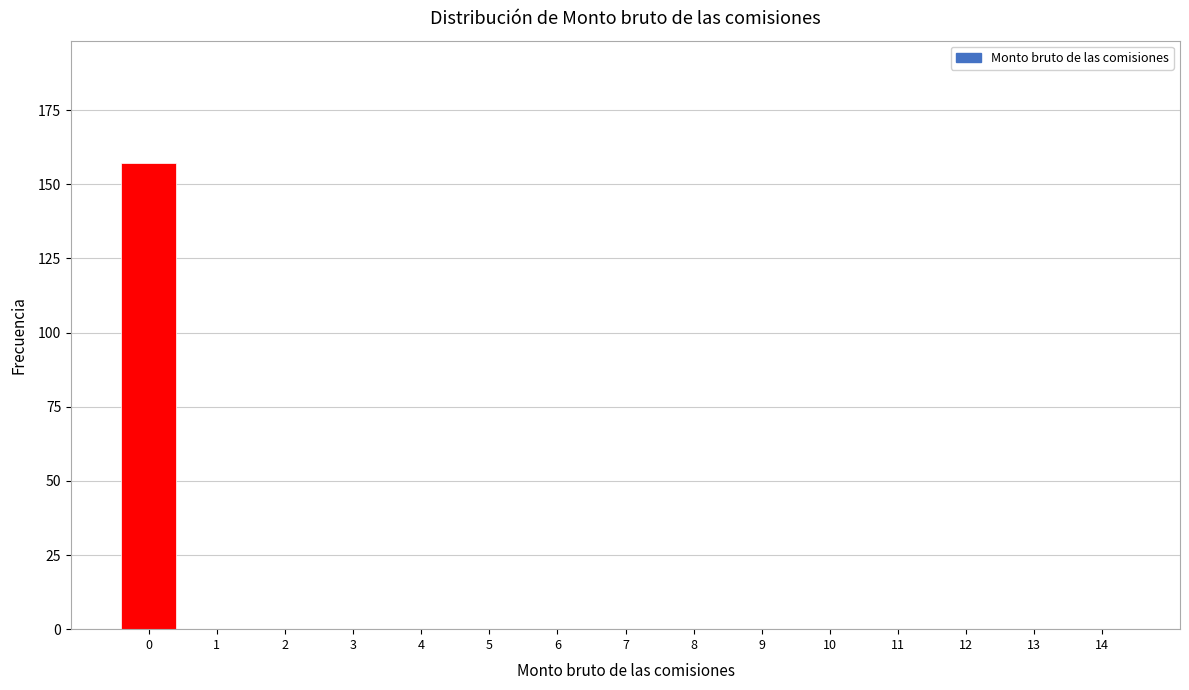

Reading right to left, what are all the values shown in this chart?

14=0	13=0	12=0	11=0	10=0	9=0	8=0	7=0	6=0	5=0	4=0	3=0	2=0	1=0	0=157